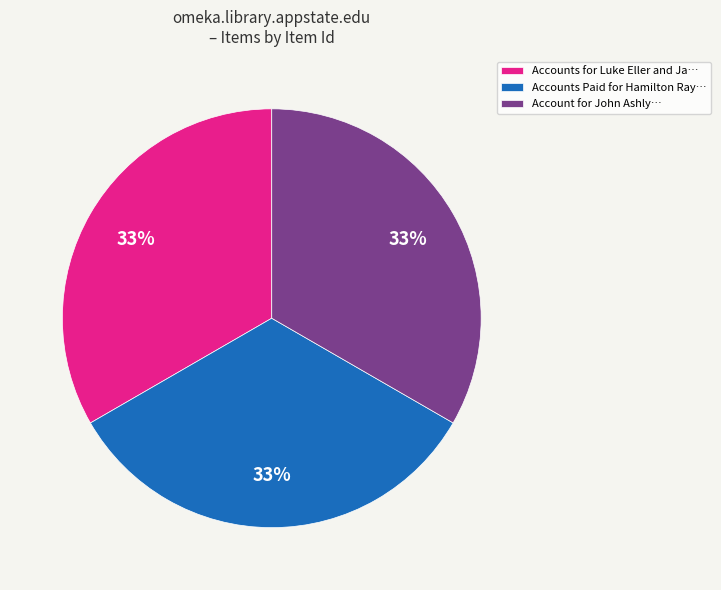

To the nearest percent, what is the average slice percentage?

33%